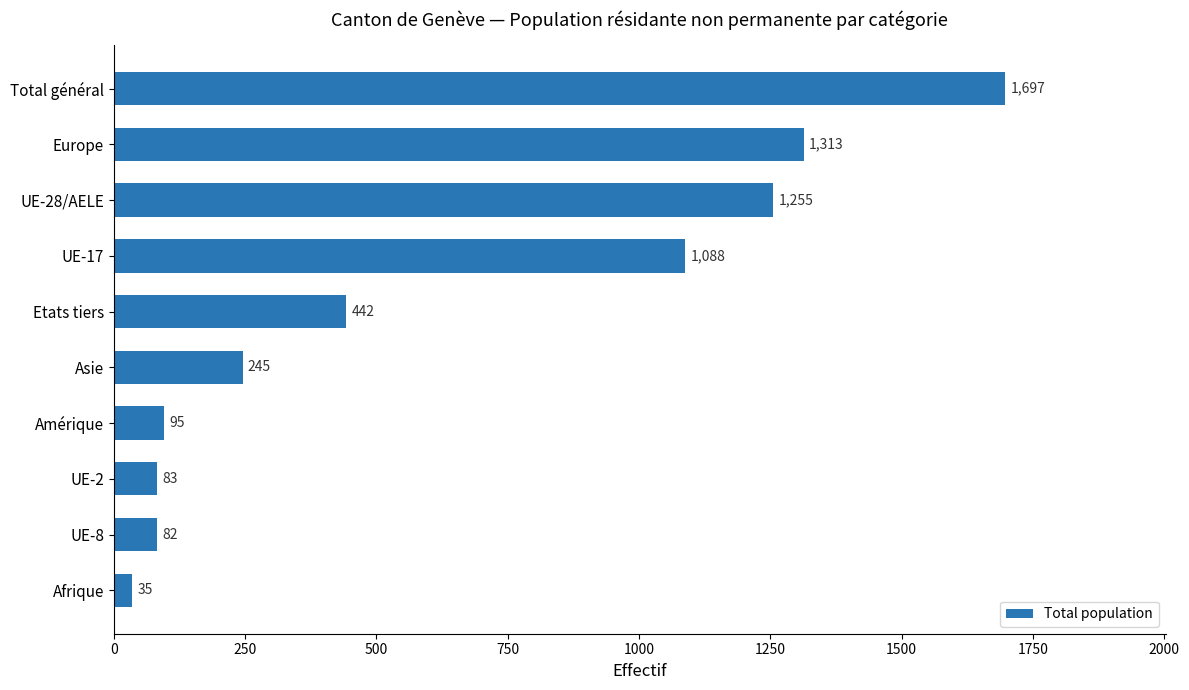

Which category has the lowest value across all series?

Afrique